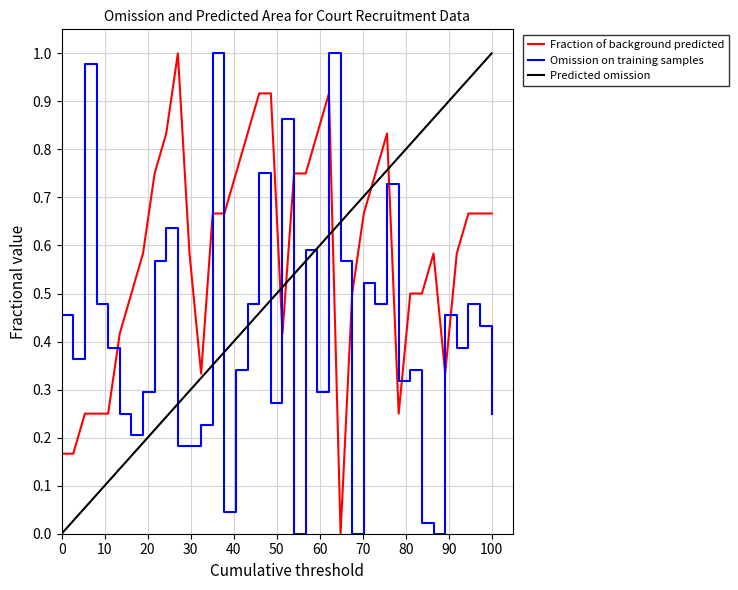

Rank the series by their average value, from lowest to highest.

Omission on training samples, Predicted omission, Fraction of background predicted